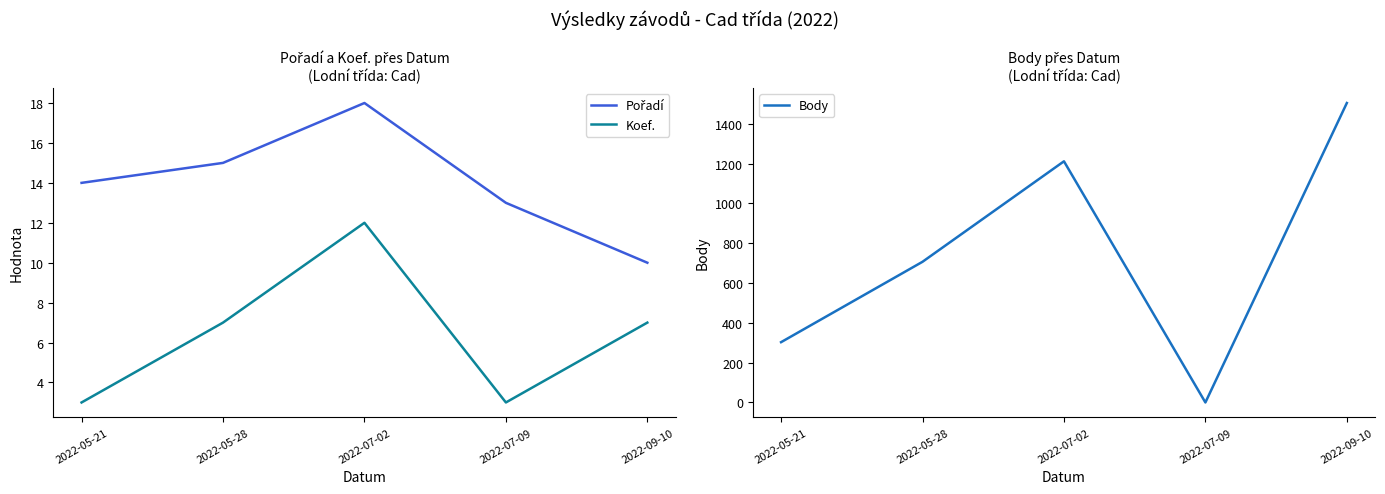

The Body series shows 823 at 2022-07-02. True or false?

False